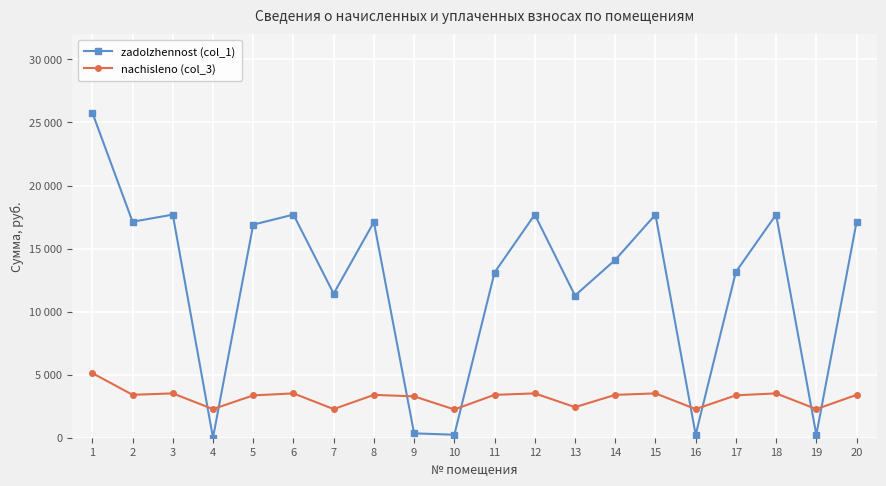

Which series has the largest total across all categories?

zadolzhennost (col_1)